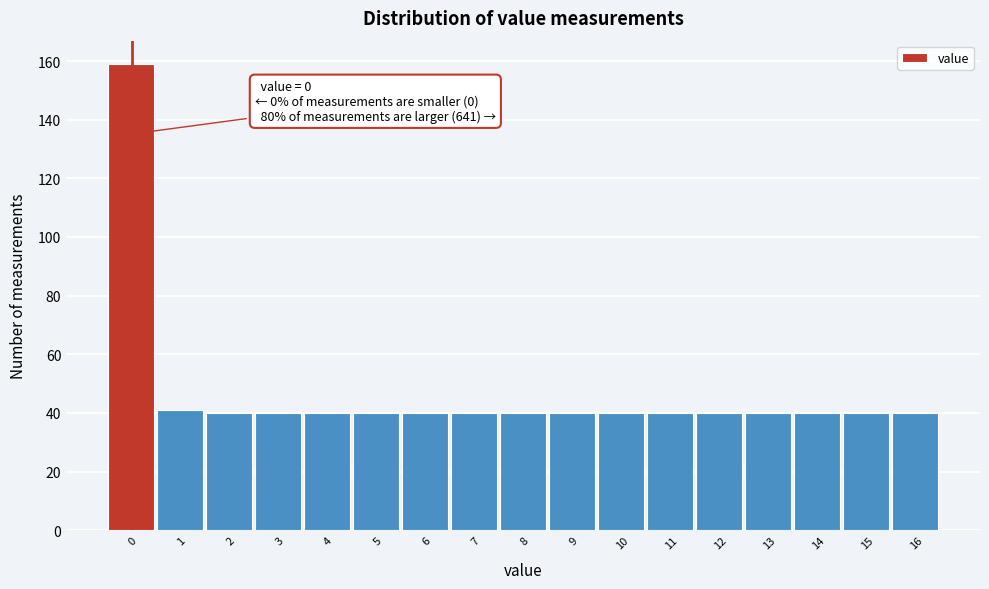

Reading left to right, list all the values displayed in this chart.

159	41	40	40	40	40	40	40	40	40	40	40	40	40	40	40	40